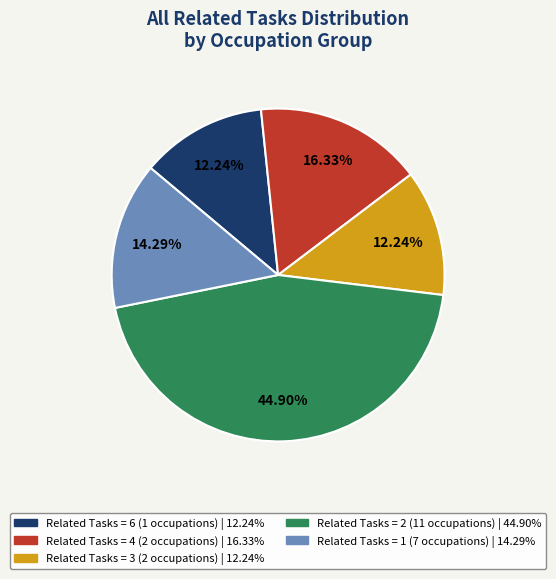

Does any single category account for the majority?

No